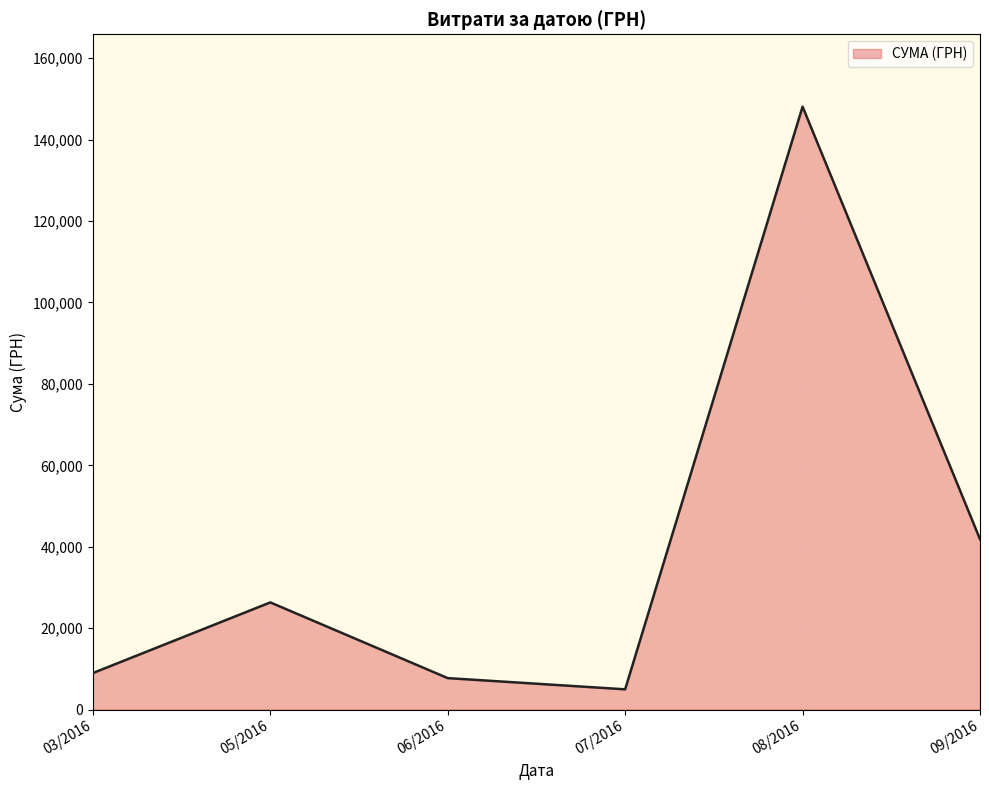

Reading left to right, list all the values displayed in this chart.

03/2016=8977.0	05/2016=26326.0	06/2016=7730.0	07/2016=4982.0	08/2016=148093.5	09/2016=41852.9